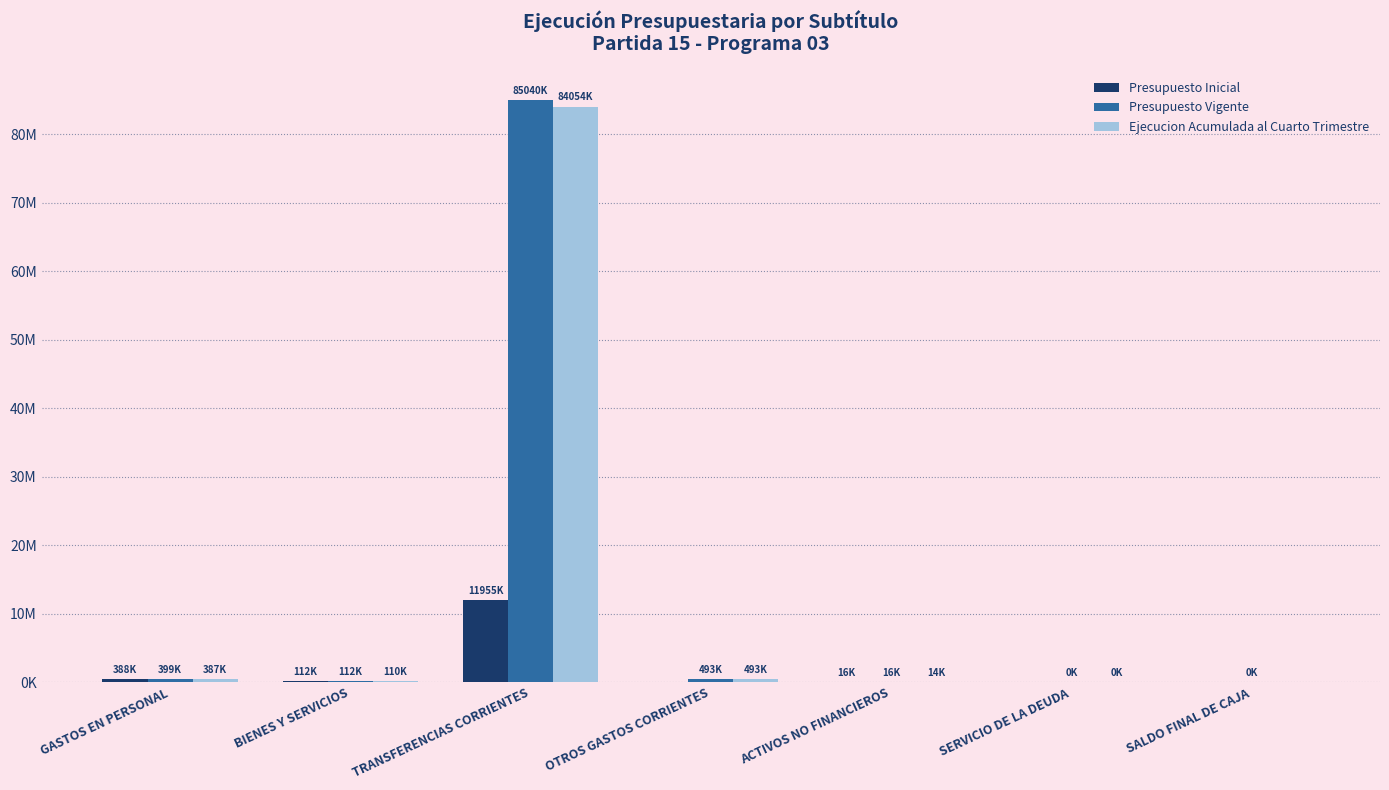

What are all the series names shown in the legend?

Presupuesto Inicial, Presupuesto Vigente, Ejecucion Acumulada al Cuarto Trimestre